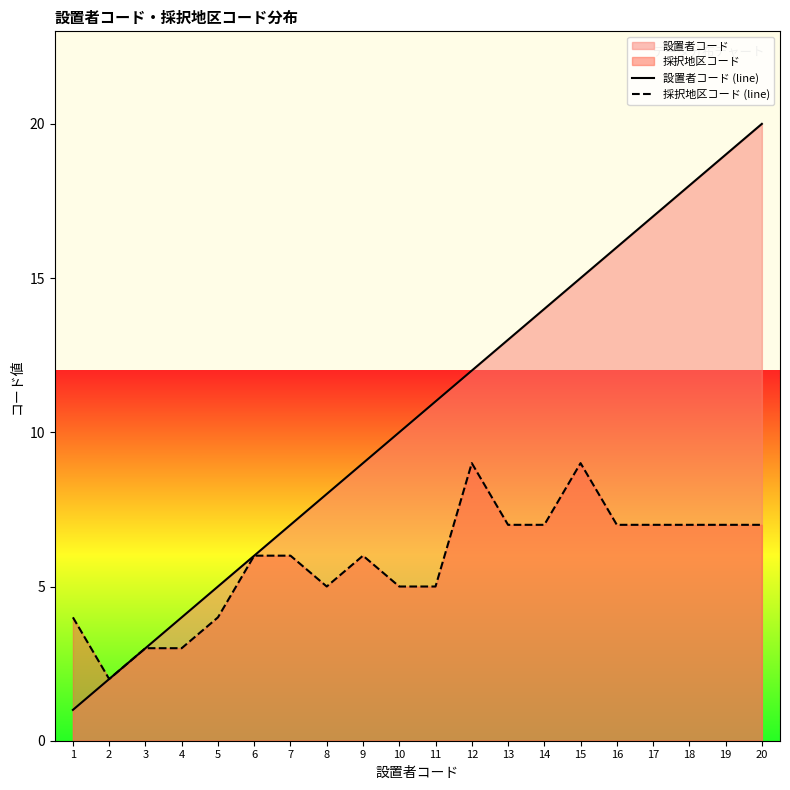

True or false: 設置者コード (line) and 採択地区コード (line) cross at least once.

False